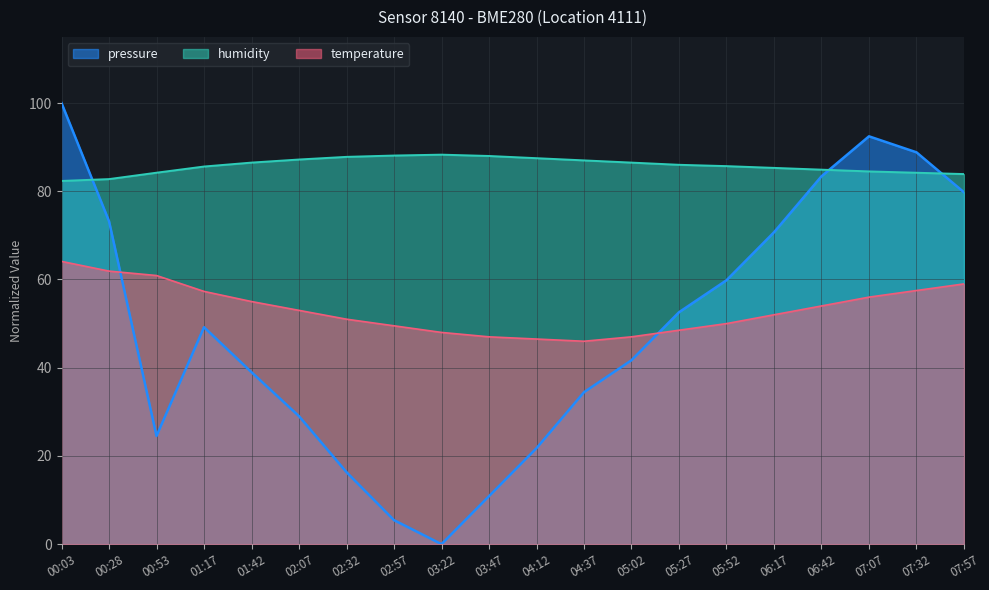

Which series has the largest range (max minus min)?

pressure